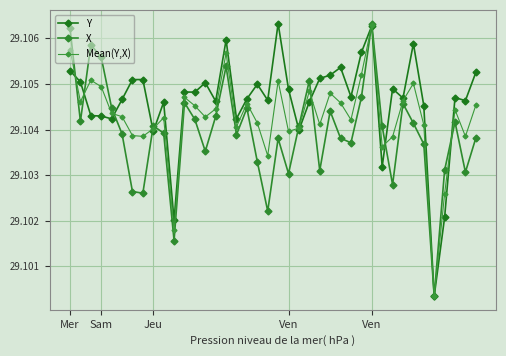

What is the label of the 37th point from the left?

36